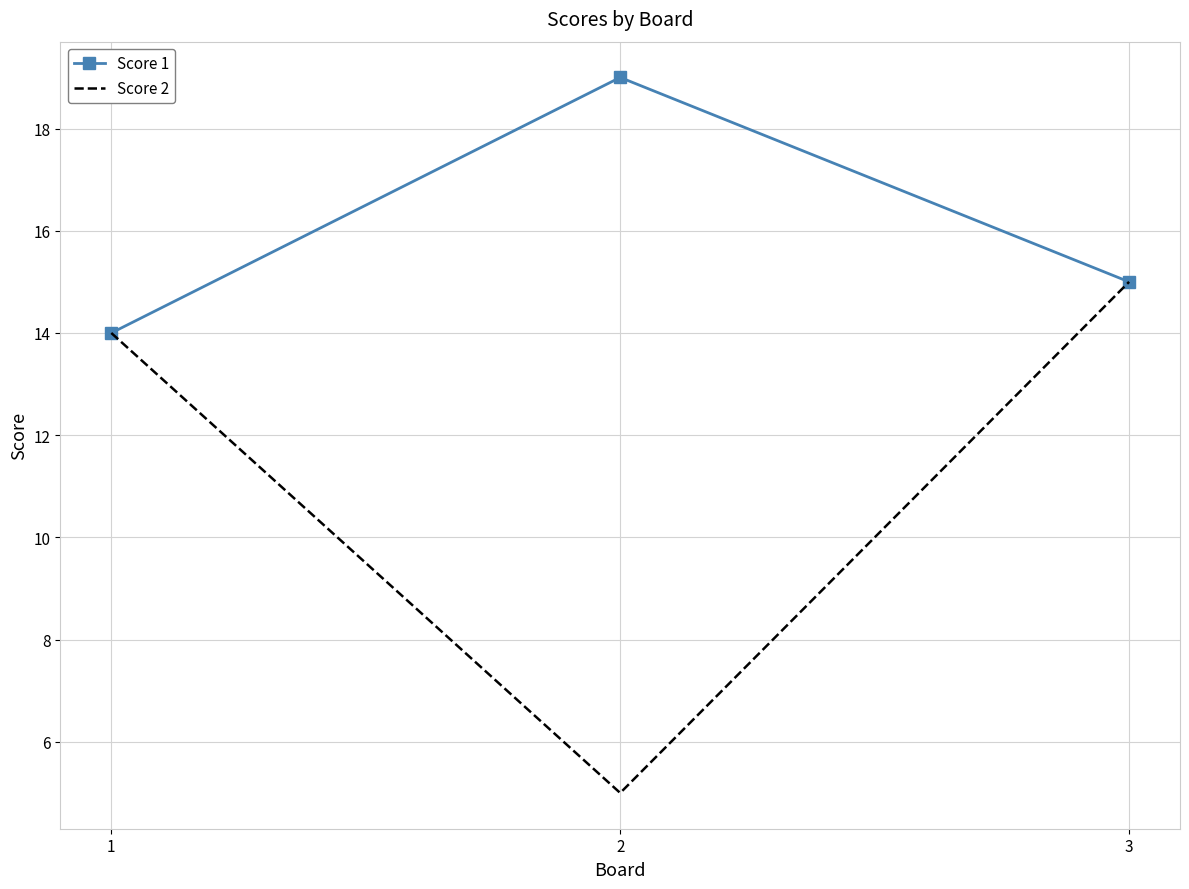

What is the minimum value for Score 1?

14